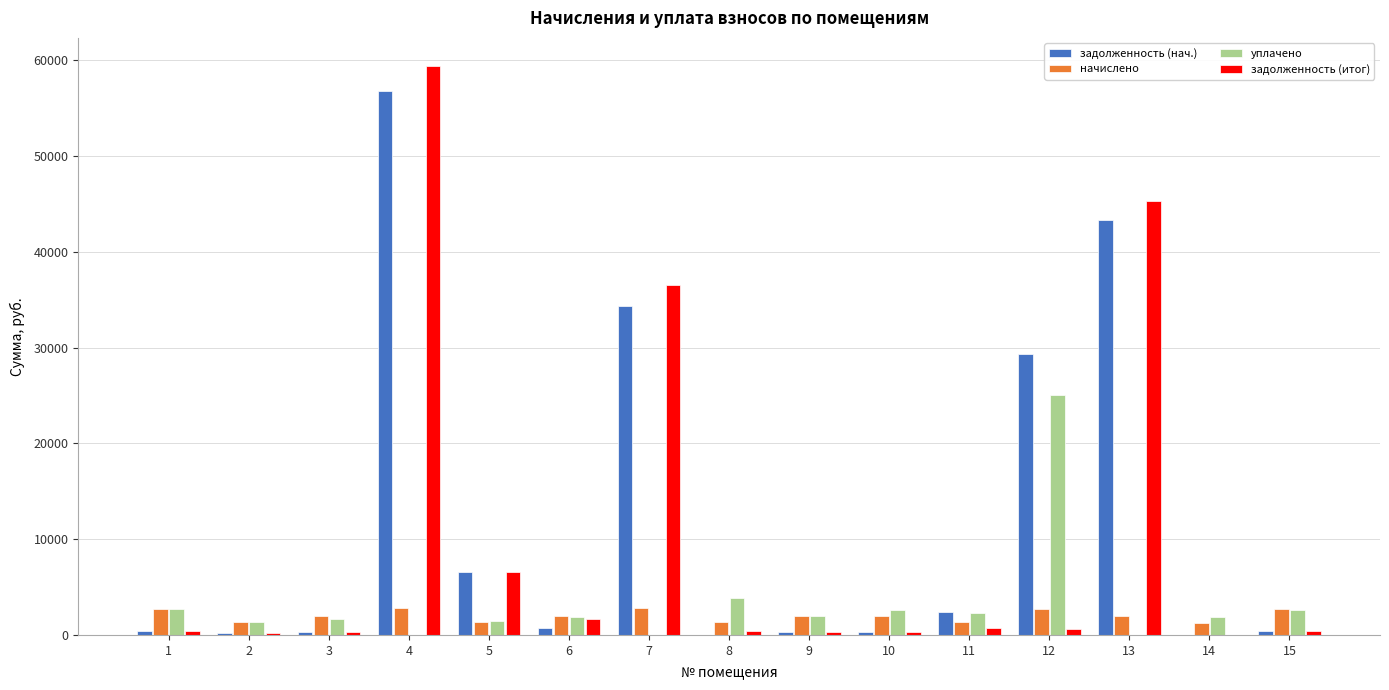

What is the maximum value shown in the chart?

59365.0